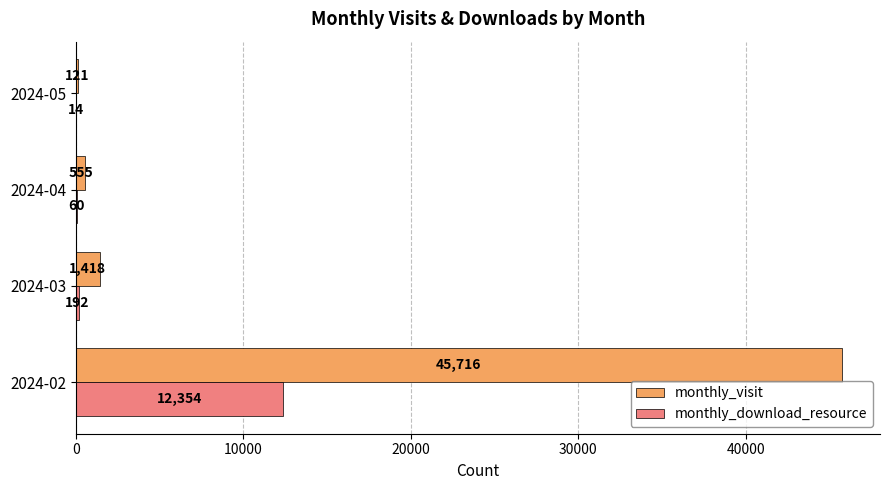

What is the maximum value for monthly_visit?

45716